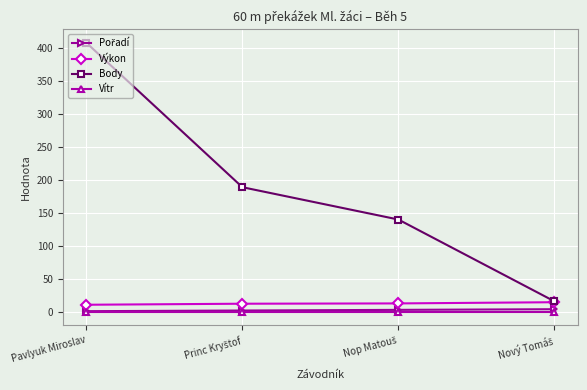

How many values in the Výkon series exceed 12?

3